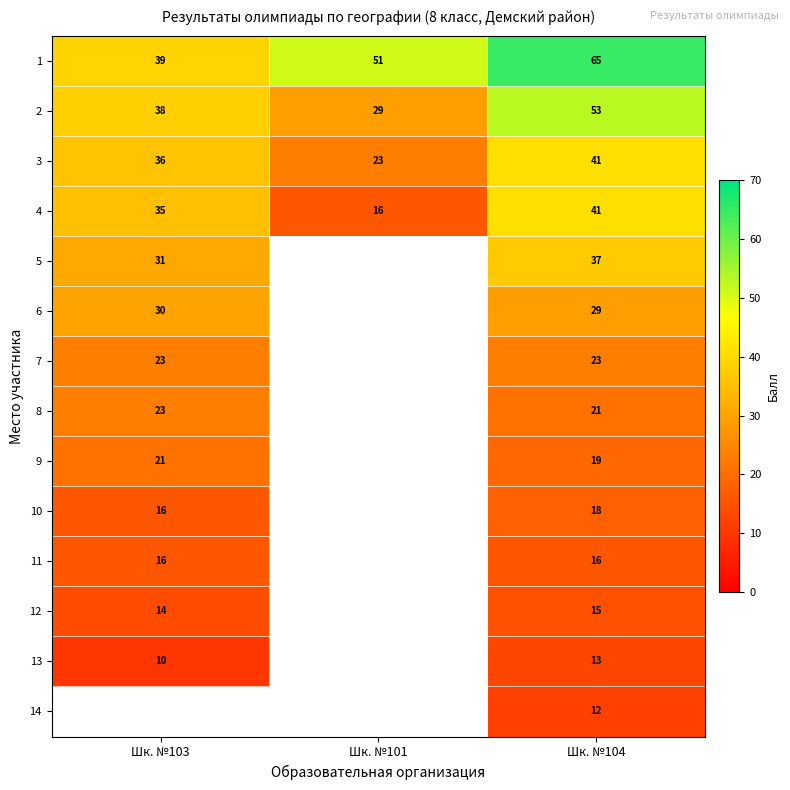

Where is 3 nearest to the value 32?

Шк. №103